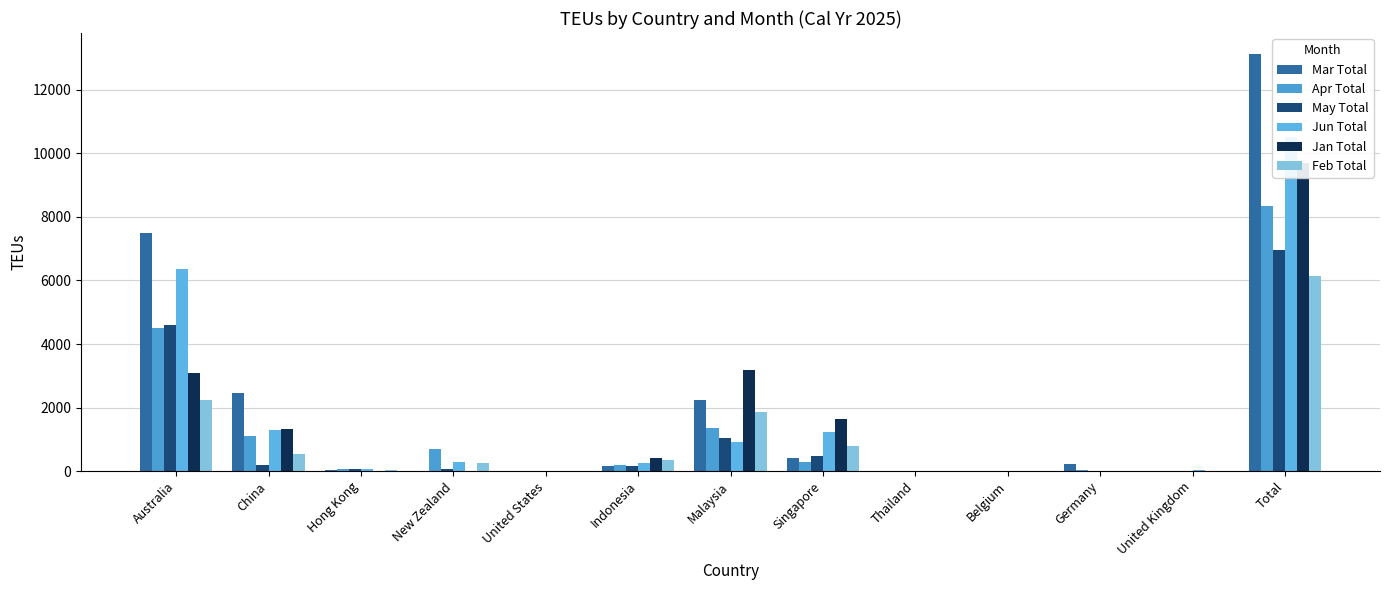

Rank the series at Total from lowest to highest value.

Feb Total, May Total, Apr Total, Jan Total, Jun Total, Mar Total